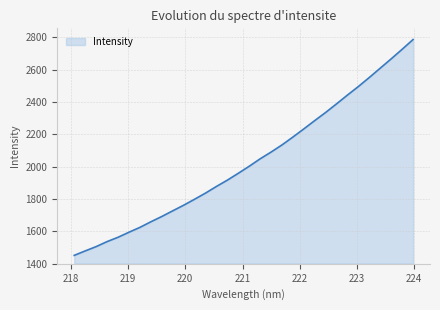

What is the maximum value shown in the chart?

2787.2